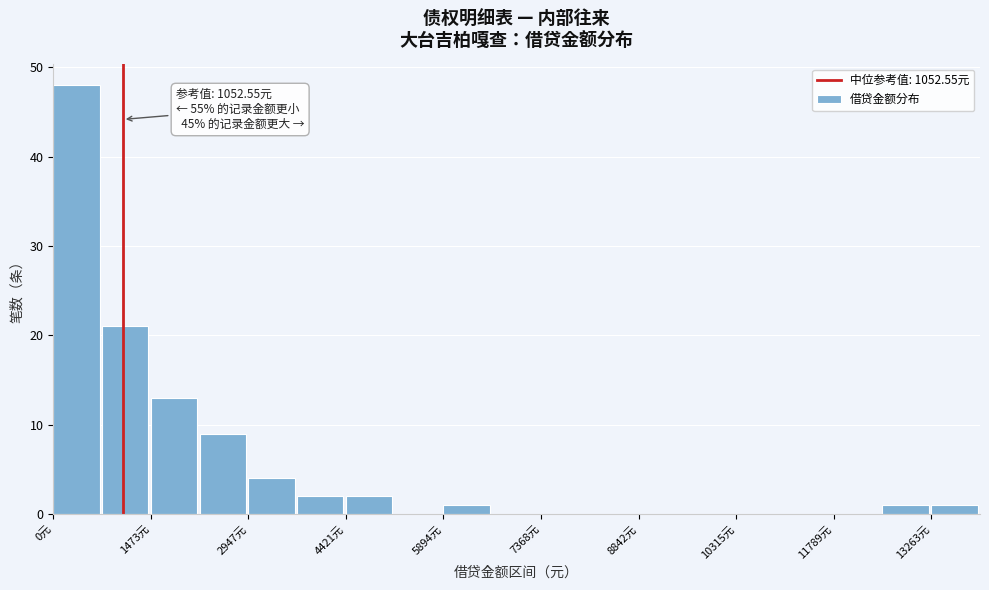

Read against the x-axis, roughly where is the centre of the tallest bar?

400